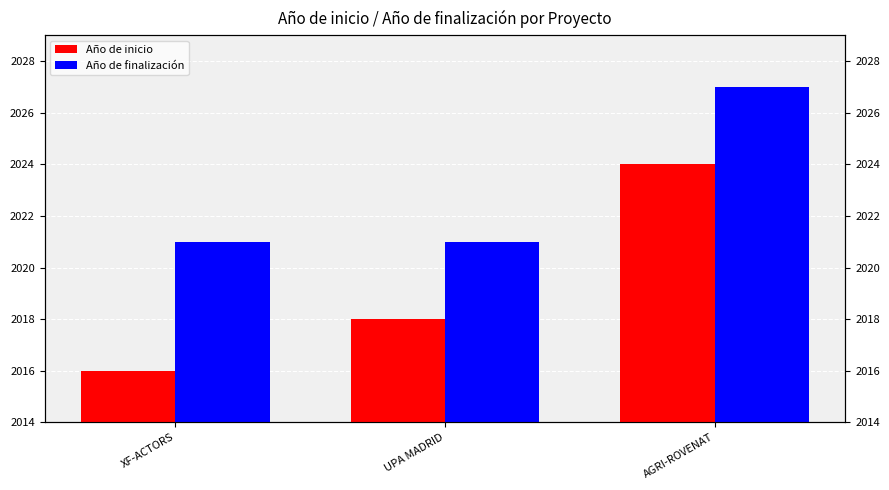

Rank the series at XF-ACTORS from highest to lowest value.

Año de finalización, Año de inicio